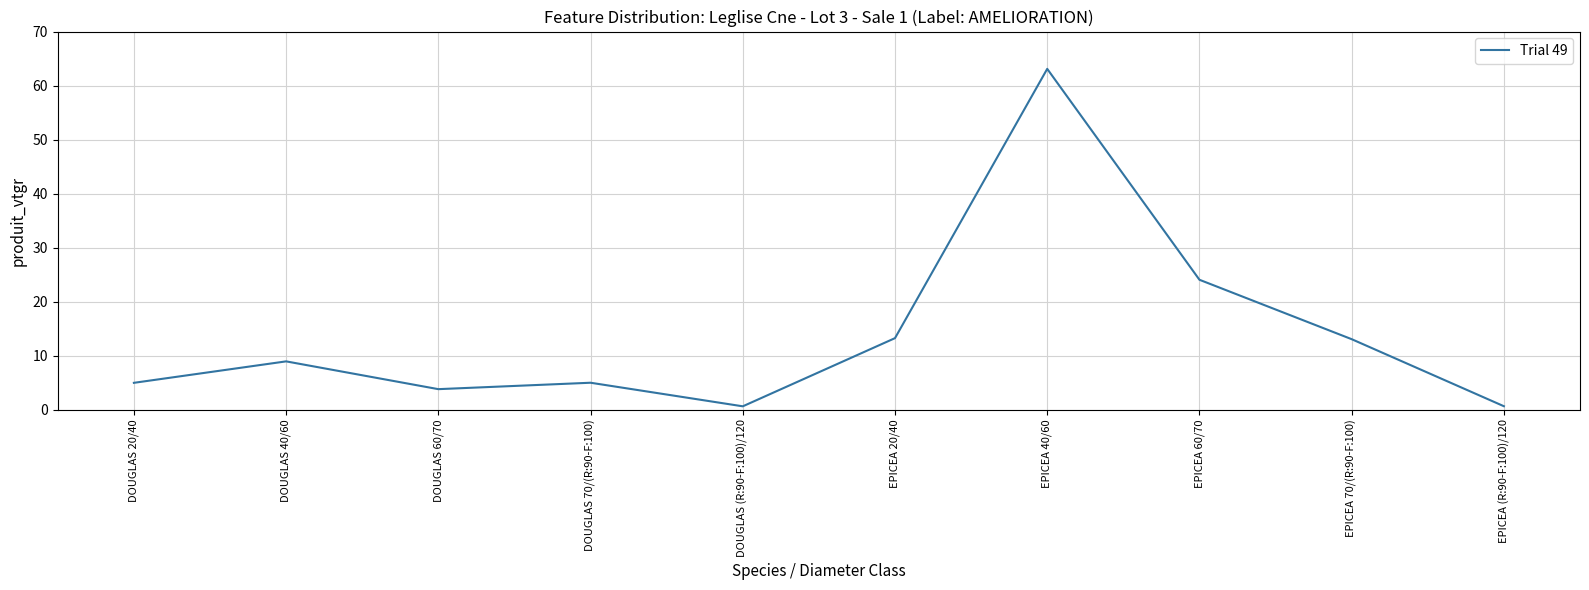

Which has a higher value, DOUGLAS 60/70 or DOUGLAS 40/60?

DOUGLAS 40/60